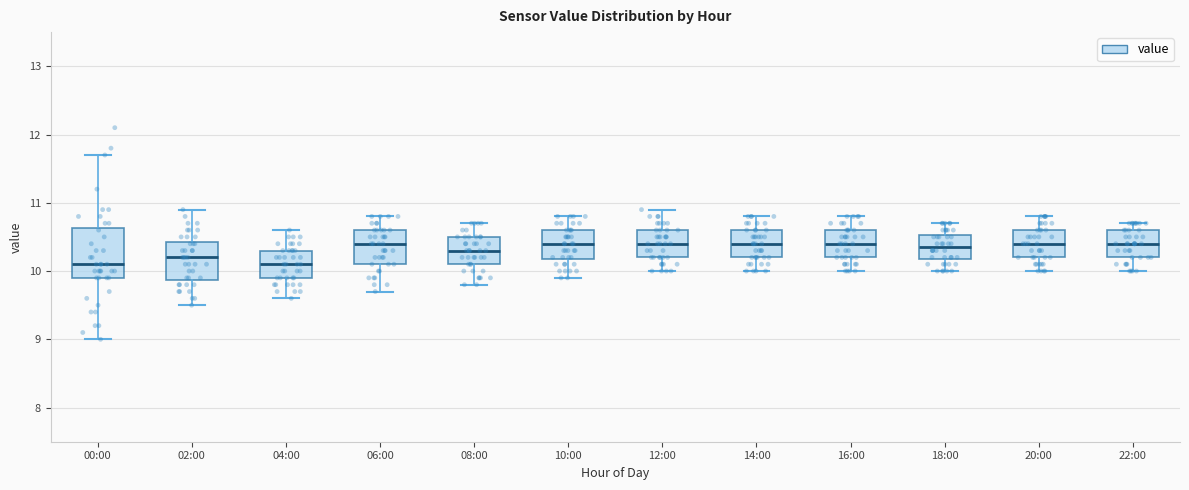

Reading left to right, read every box against the y-axis: the position of its median line, the range the box covers, and the ends of its whiskers. The values are not printed on the chart, so give them approximately, as read against the axis.

00:00: median 10.1, box 9.9 to 10.6, whiskers 9.0 to 11.7
02:00: median 10.2, box 9.9 to 10.4, whiskers 9.5 to 10.9
04:00: median 10.1, box 9.9 to 10.3, whiskers 9.6 to 10.6
06:00: median 10.4, box 10.1 to 10.6, whiskers 9.7 to 10.8
08:00: median 10.3, box 10.1 to 10.5, whiskers 9.8 to 10.7
10:00: median 10.4, box 10.2 to 10.6, whiskers 9.9 to 10.8
12:00: median 10.4, box 10.2 to 10.6, whiskers 10.0 to 10.9
14:00: median 10.4, box 10.2 to 10.6, whiskers 10.0 to 10.8
16:00: median 10.4, box 10.2 to 10.6, whiskers 10.0 to 10.8
18:00: median 10.4, box 10.2 to 10.5, whiskers 10.0 to 10.7
20:00: median 10.4, box 10.2 to 10.6, whiskers 10.0 to 10.8
22:00: median 10.4, box 10.2 to 10.6, whiskers 10.0 to 10.7